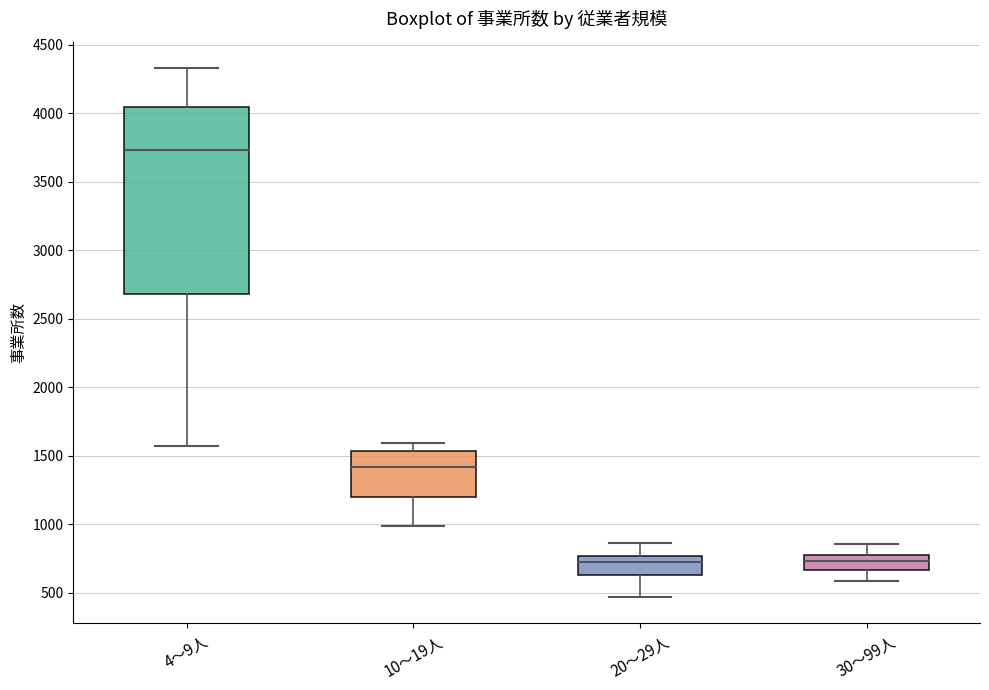

Where does the lower whisker of the box for 4～9人 end on the y-axis? The values are not printed on the chart, so give them approximately, as read against the axis.

1550